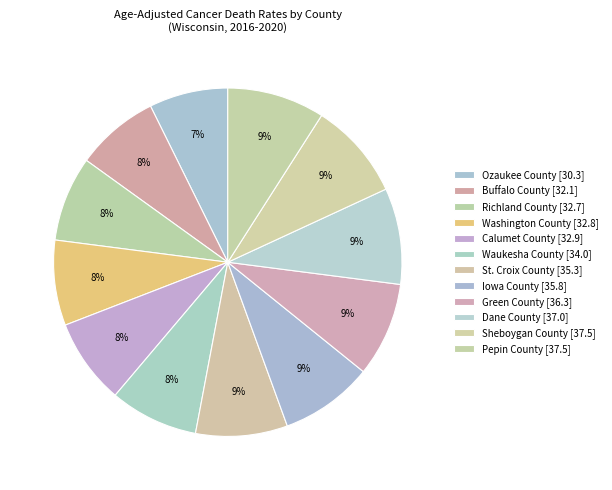

What percentage is the Waukesha County slice, to the nearest percent?

8%